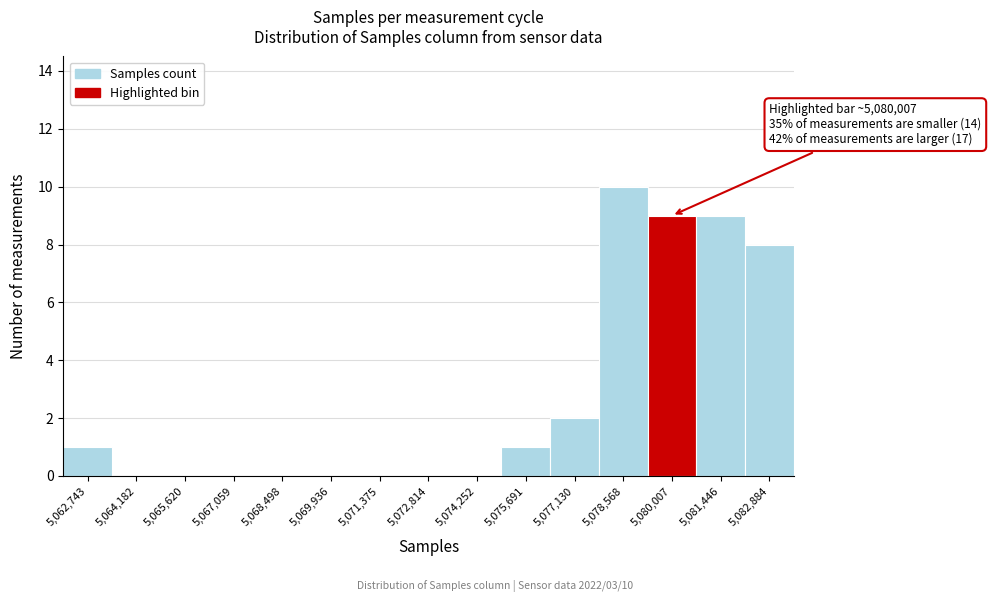

Over which range of the x-axis is the bar tallest?

5077800 to 5079200